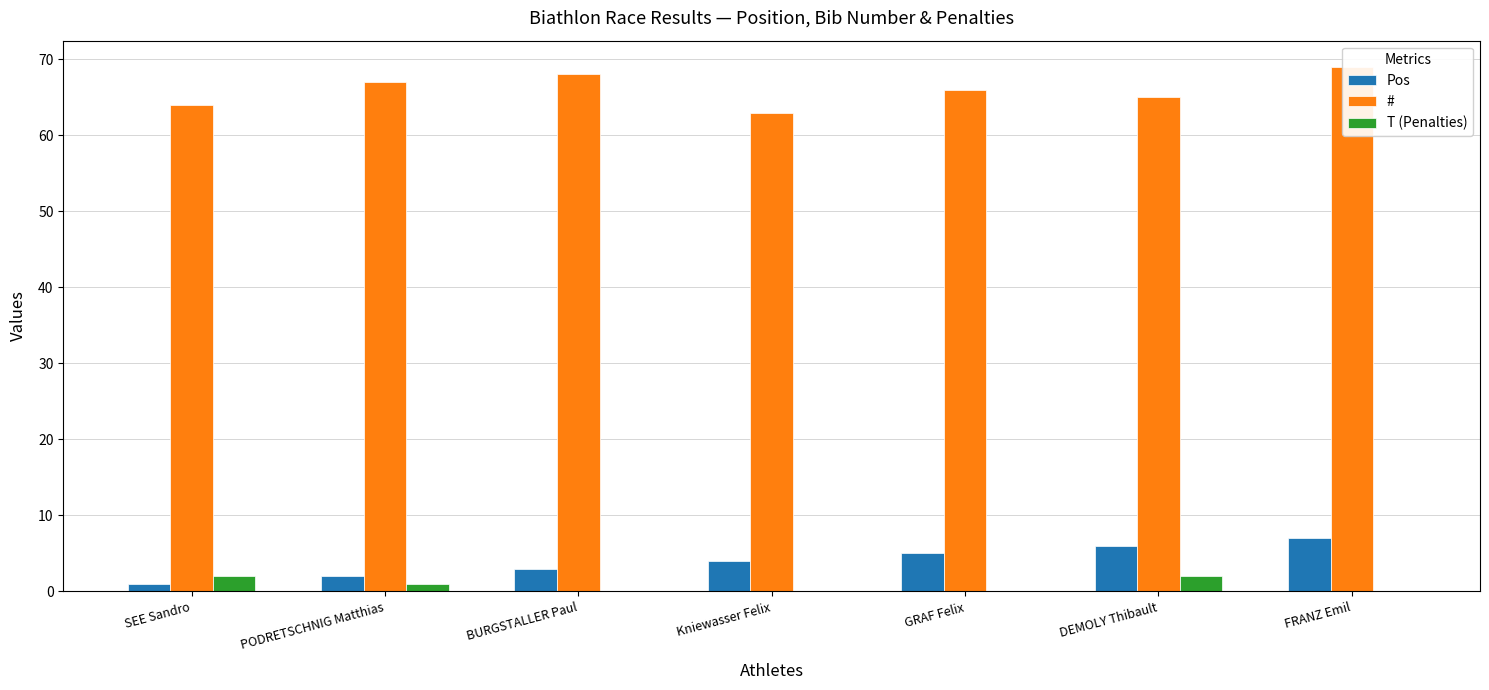

Count the # values in the range 64 to 68.

5